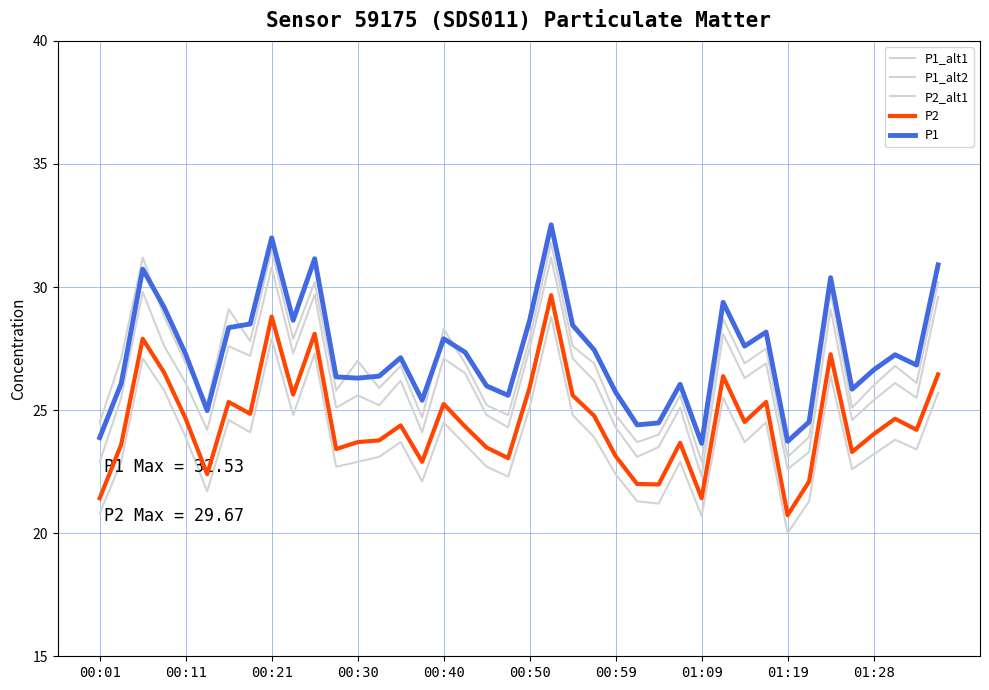

At how many categories does at least one series exceed 26?

28